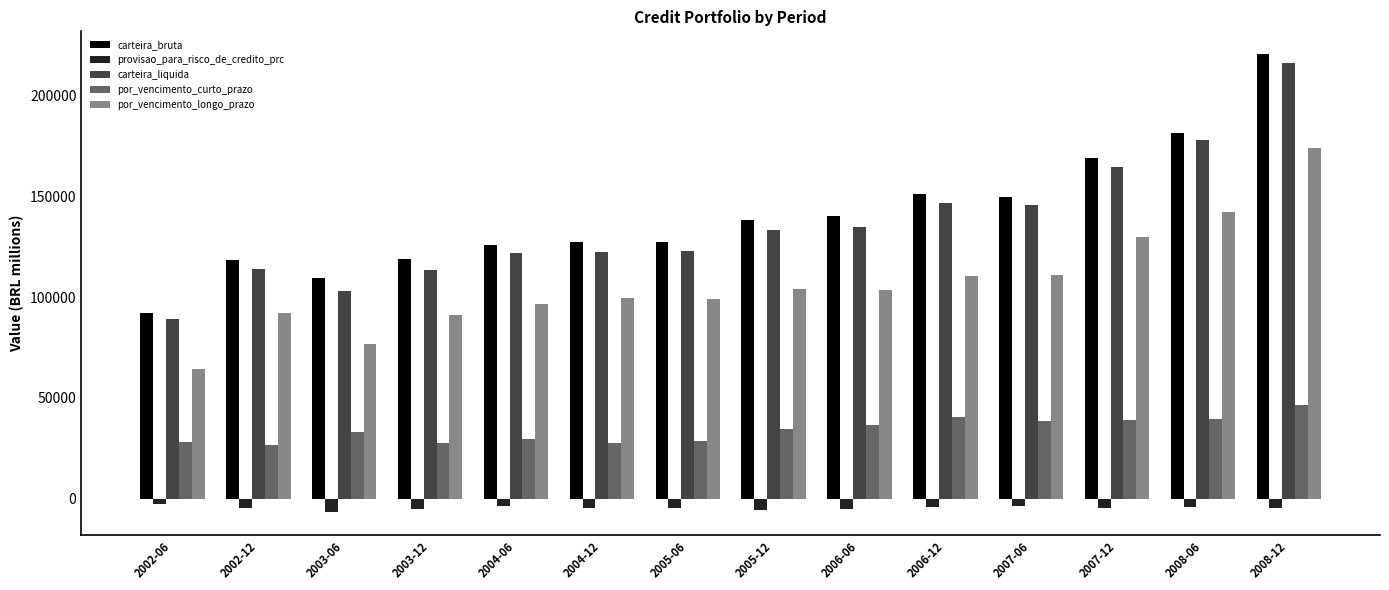

Which series has the largest range (max minus min)?

carteira_bruta